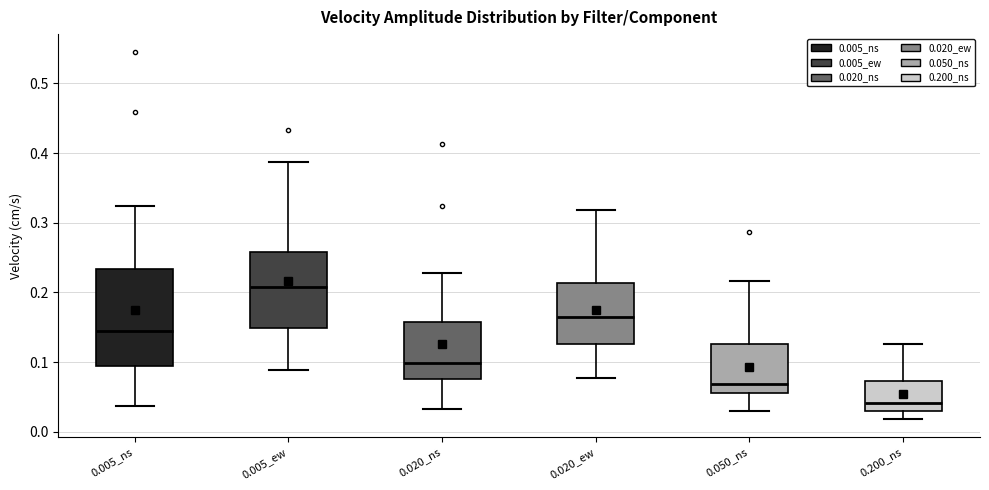

Reading left to right, read every box against the y-axis: the position of its median line, the range the box covers, and the ends of its whiskers. The values are not printed on the chart, so give them approximately, as read against the axis.

0.005_ns: median 0.14, box 0.09 to 0.23, whiskers 0.04 to 0.32
0.005_ew: median 0.21, box 0.15 to 0.26, whiskers 0.09 to 0.39
0.020_ns: median 0.10, box 0.08 to 0.16, whiskers 0.03 to 0.23
0.020_ew: median 0.16, box 0.13 to 0.21, whiskers 0.08 to 0.32
0.050_ns: median 0.07, box 0.06 to 0.13, whiskers 0.03 to 0.22
0.200_ns: median 0.04, box 0.03 to 0.07, whiskers 0.02 to 0.13